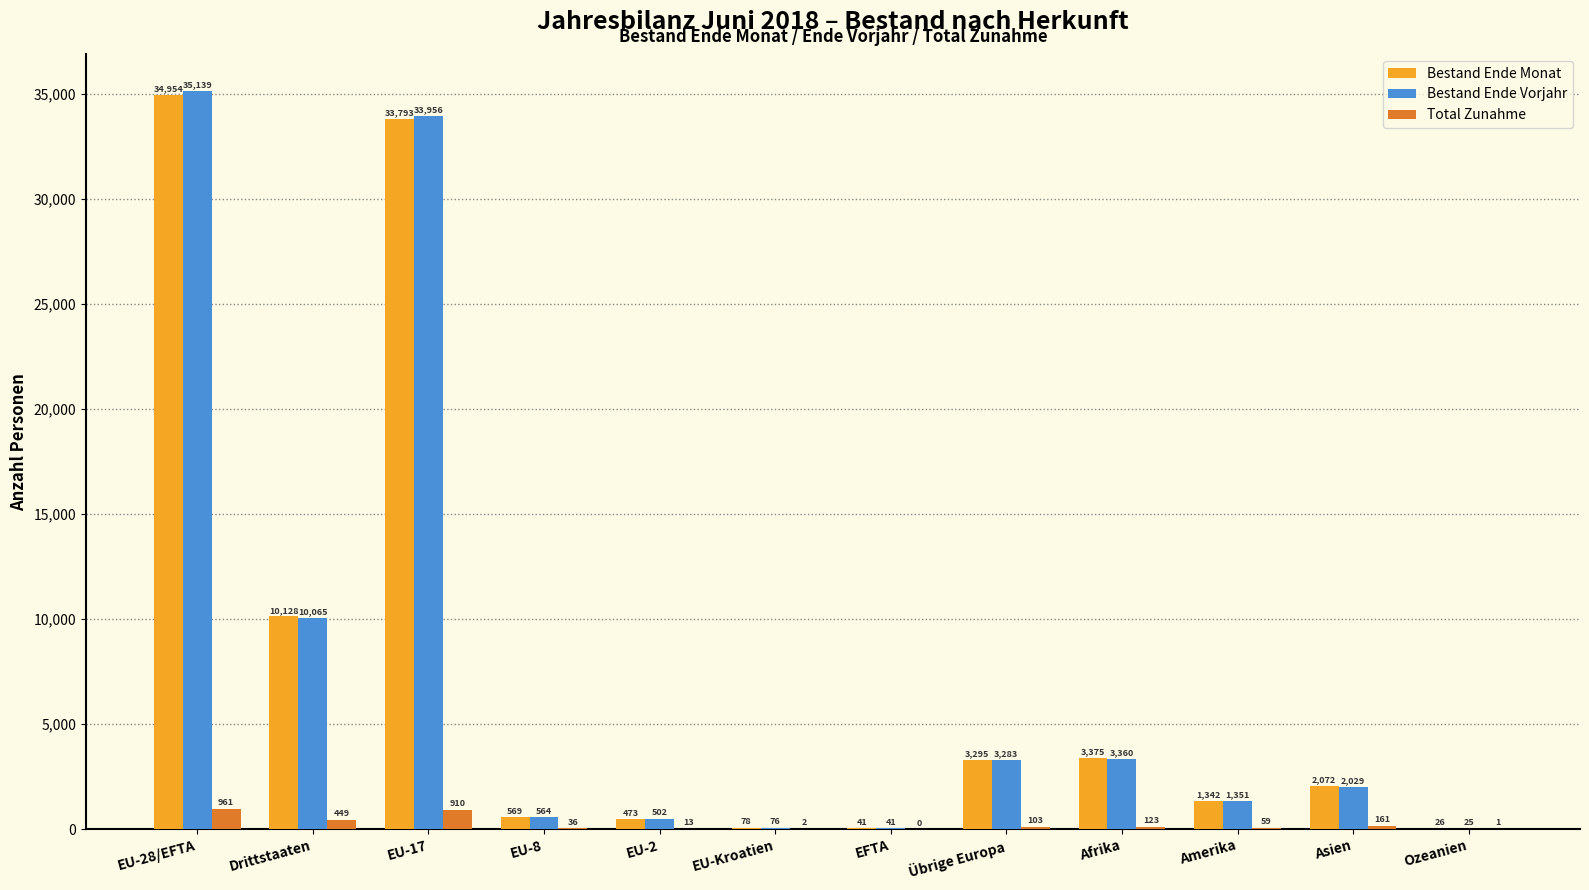

Read the Bestand Ende Monat value at Übrige Europa, to the nearest 10.

3300